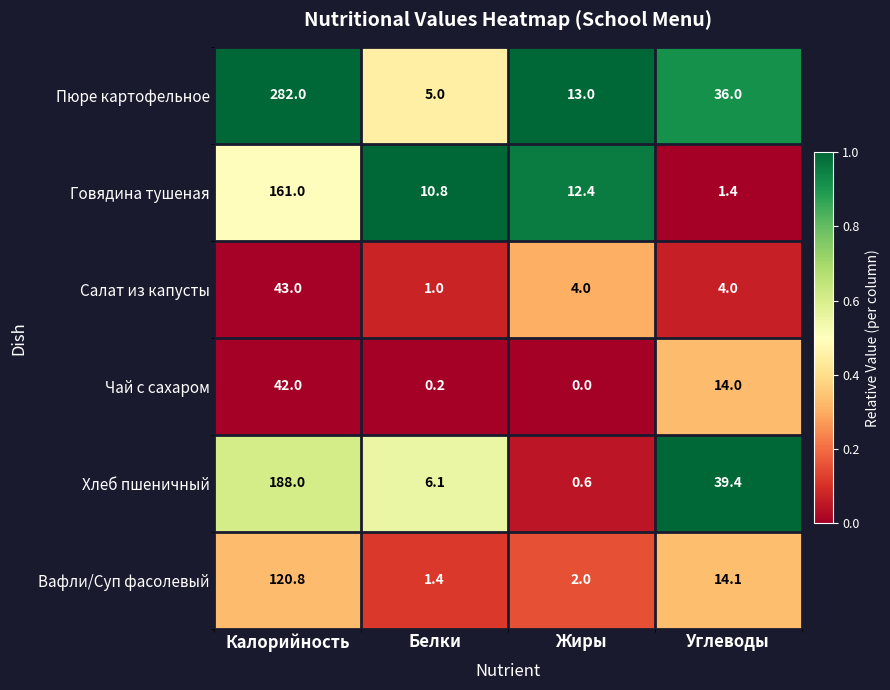

Between Калорийность and Углеводы, which series saw the biggest shift?

Пюре картофельное